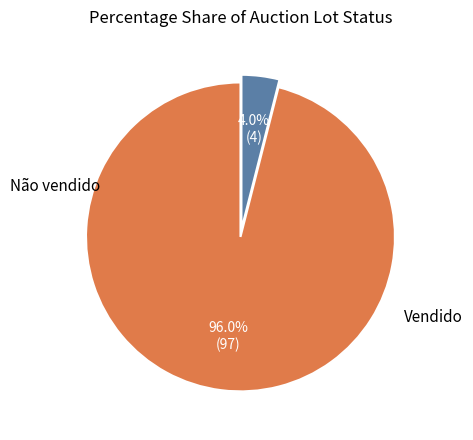

How many segments does this pie chart have?

2